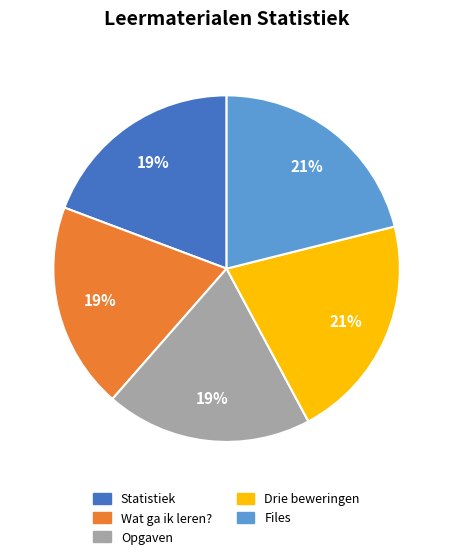

Combined, do Files and Drie beweringen account for over 50%?

No